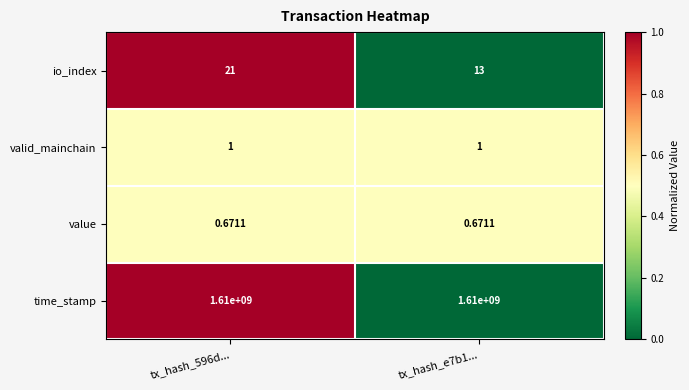

Which series has the largest range (max minus min)?

io_index